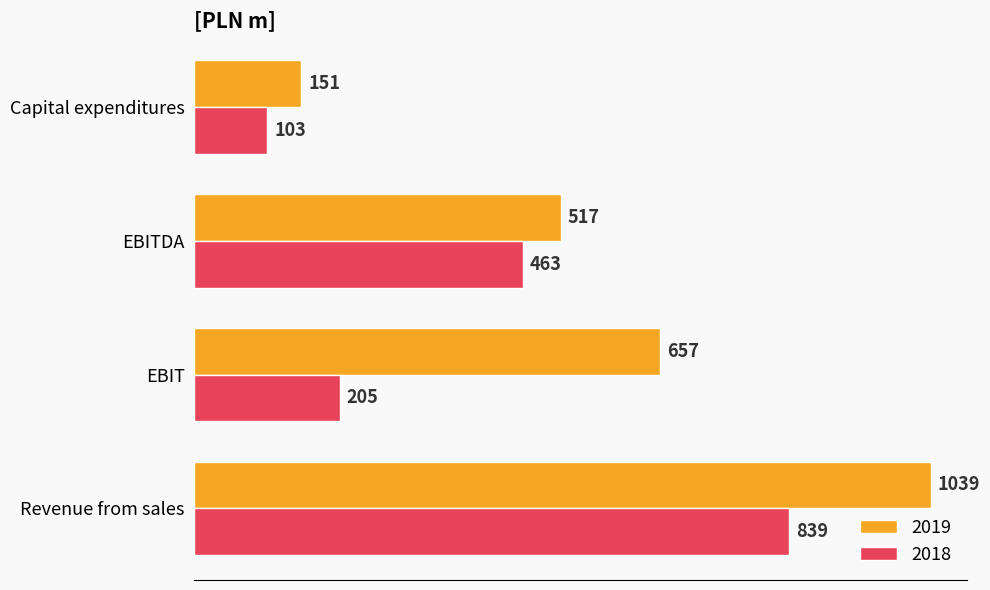

At which category is the sum across all series the highest?

Revenue from sales